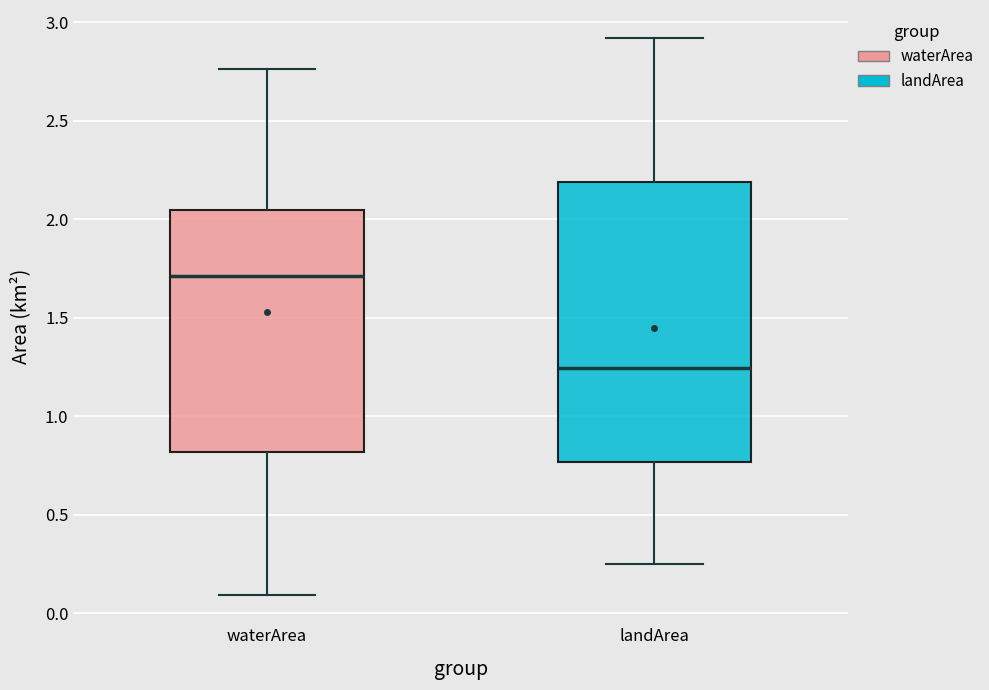

Which box is the tallest, from its lower edge to its upper edge?

landArea